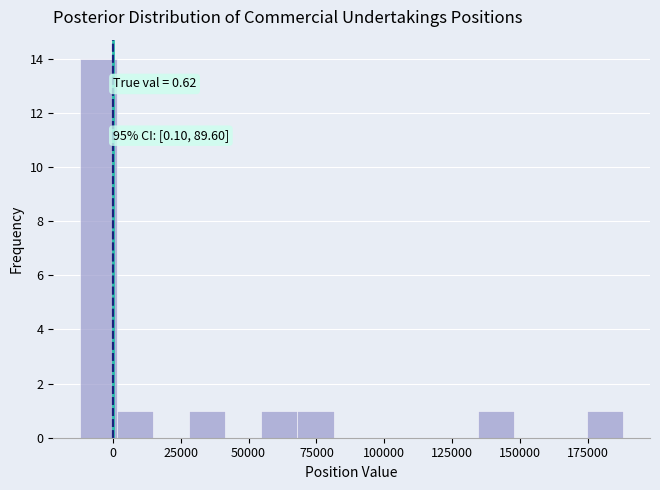

Read against the x-axis, roughly where is the centre of the tallest bar?

-5000